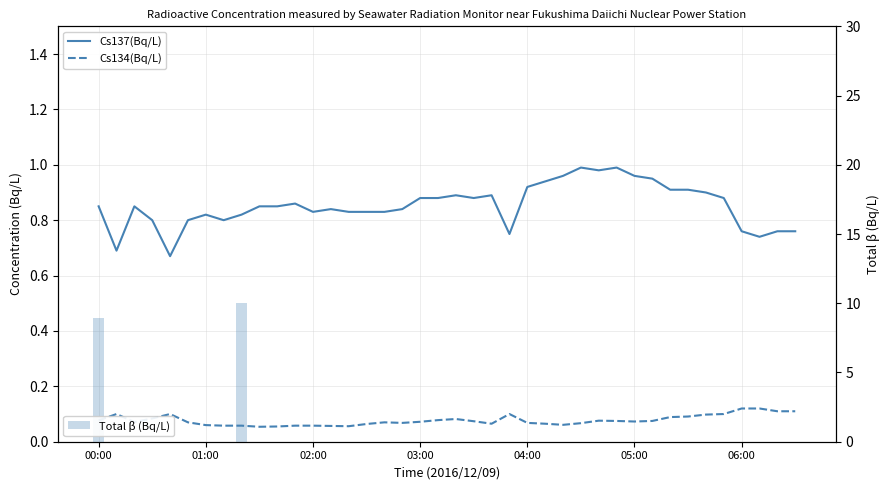

What is the maximum value for Total β (Bq/L)?

10.0